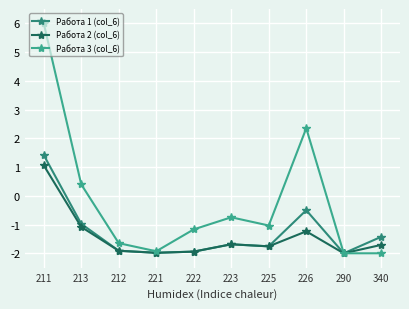

Which series has the largest range (max minus min)?

Работа 3 (col_6)